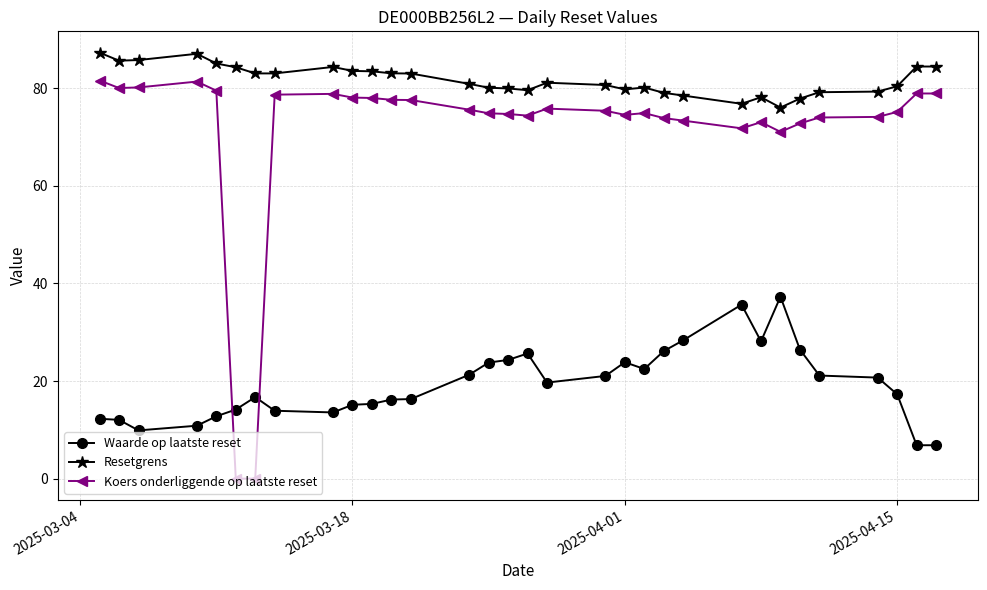

What is the maximum value for Resetgrens?

87.3